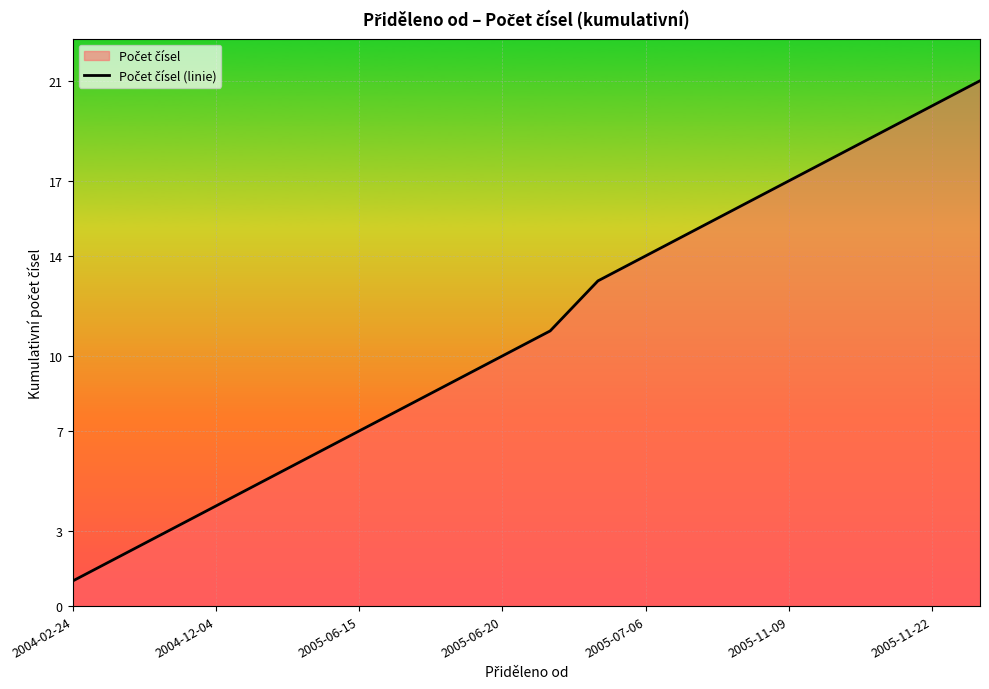

True or false: the data shows 10 at 2005-06-20.

True